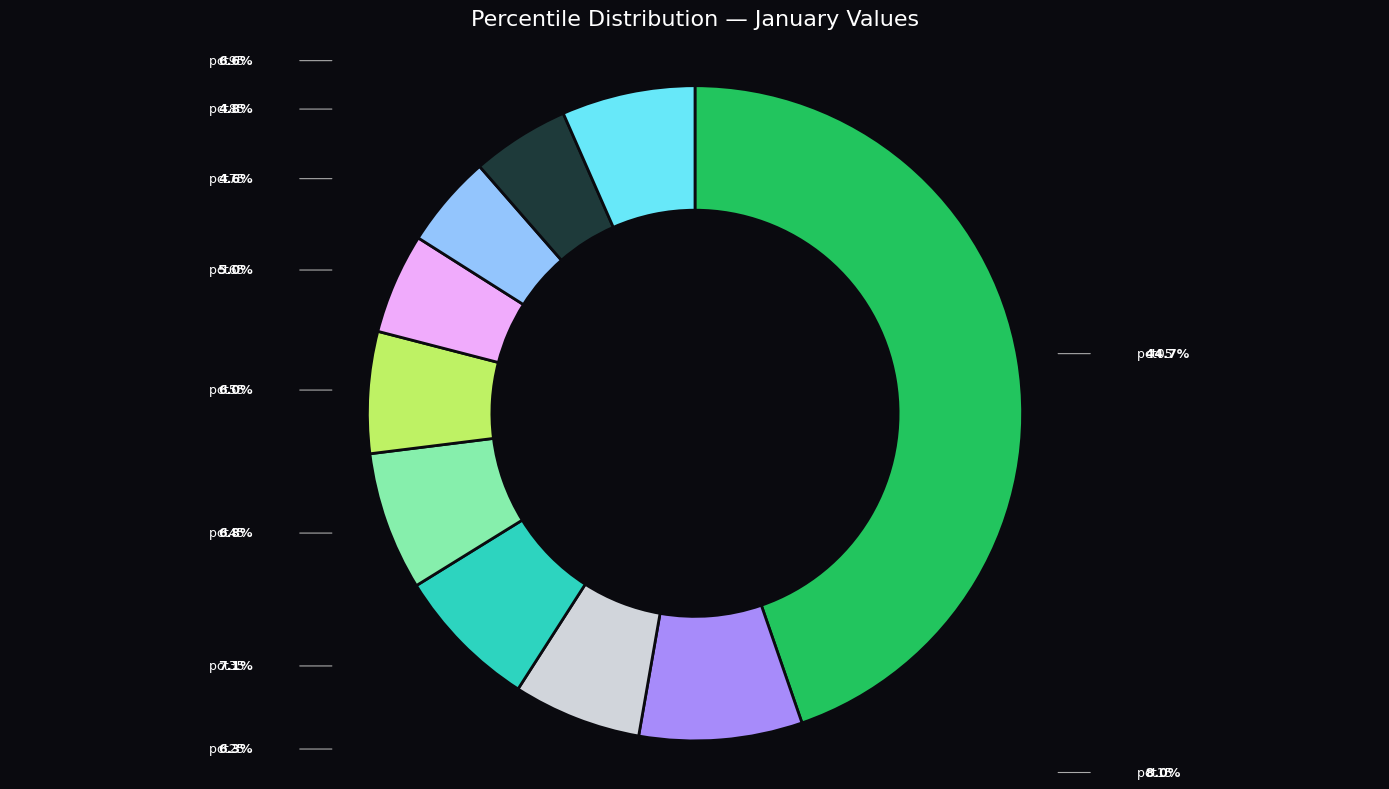

Is there a majority slice in this chart?

No